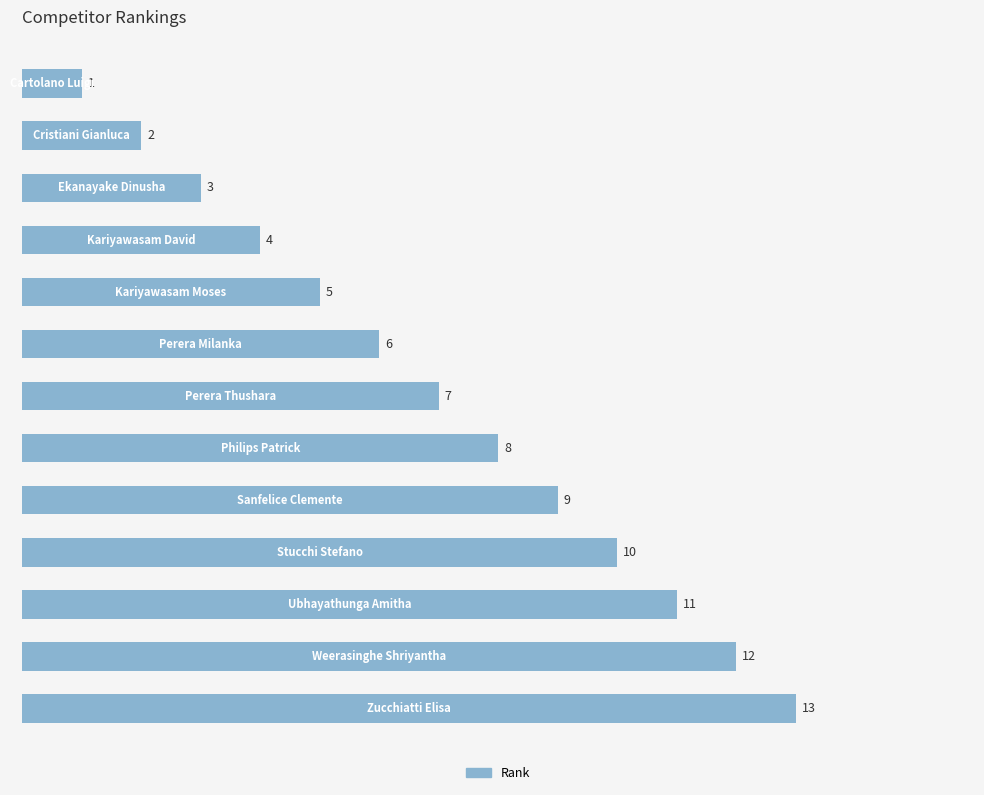

What is the difference between the maximum and minimum values?

12